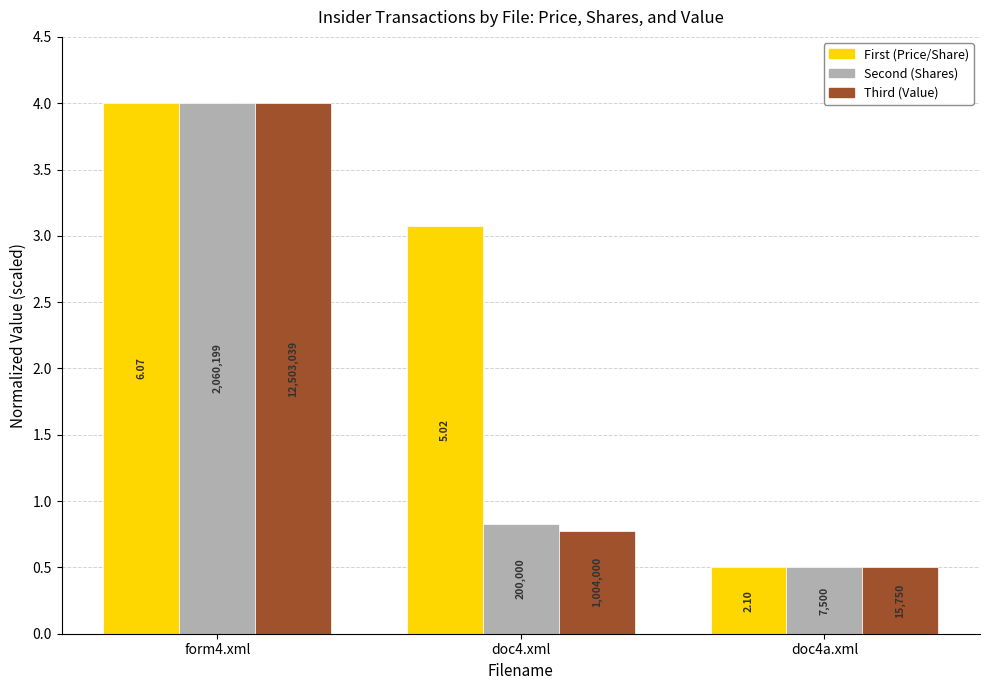

Does the chart contain stacked bars?

No